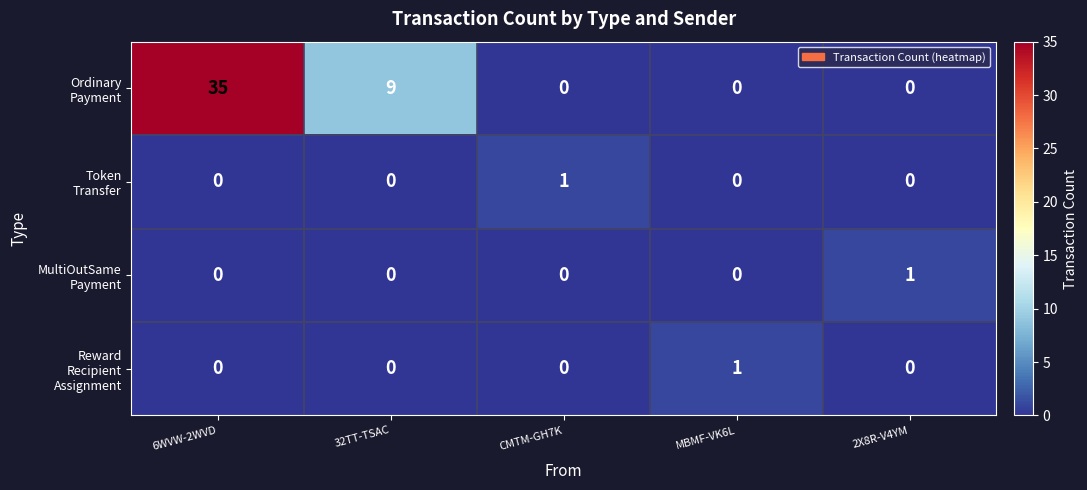

At which category does the chart reach its peak across all series?

6WVW-2WVD